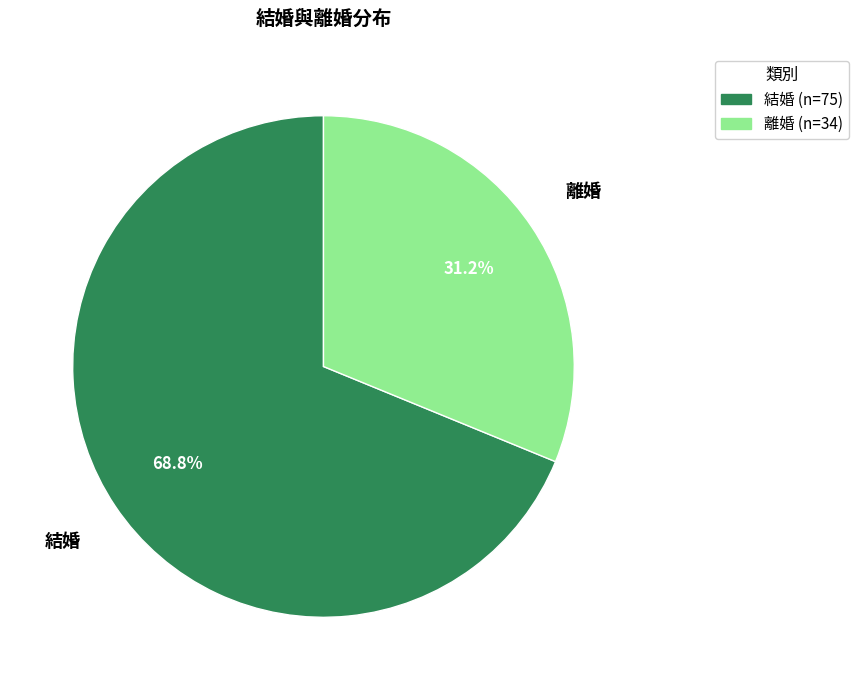

What portion of the pie excludes 結婚?

31.2%